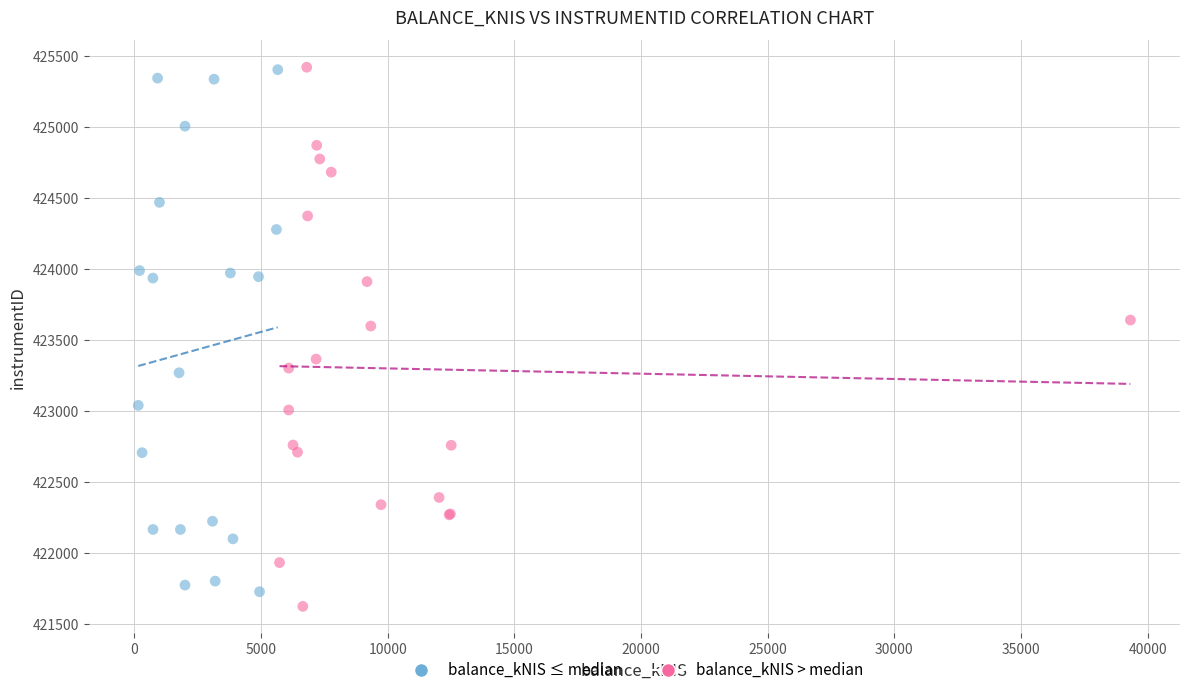

What are all the series names shown in the legend?

balance_kNIS ≤ median, balance_kNIS > median